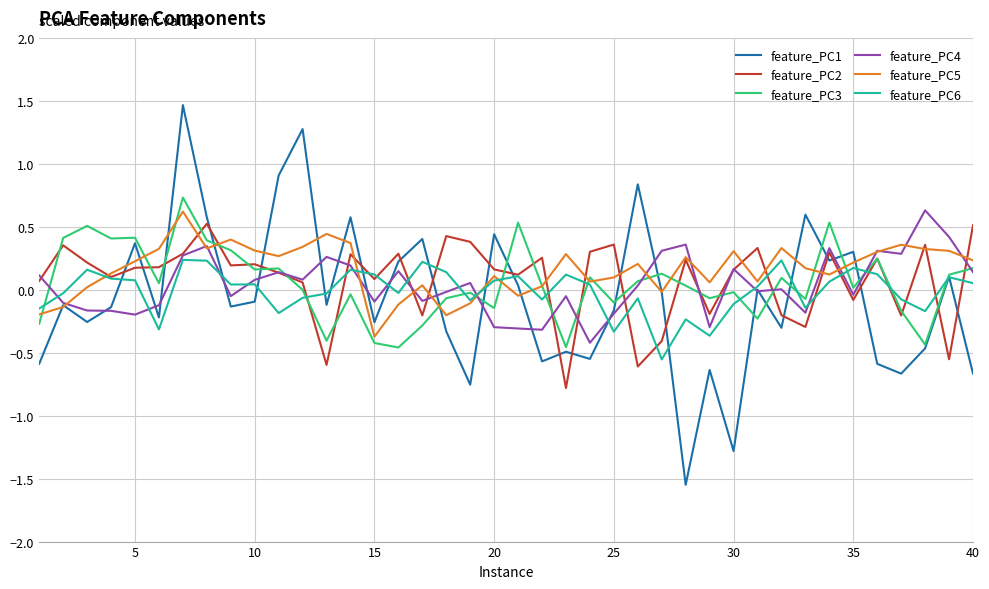

What is the maximum value shown in the chart?

1.5